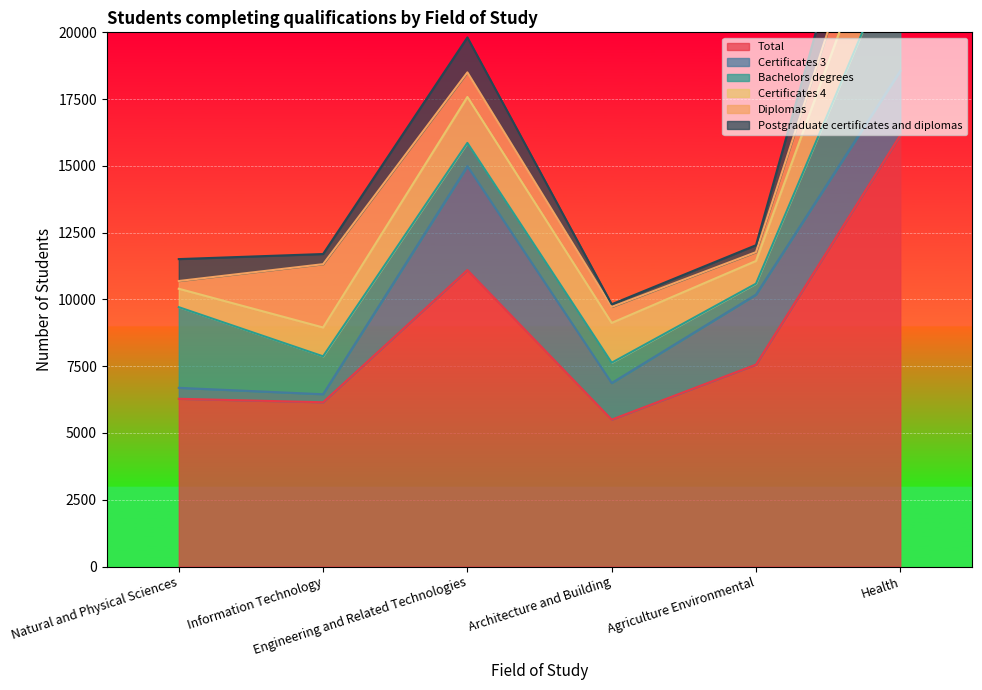

In Postgraduate certificates and diplomas, how many points are higher than both neighbors (excluding endpoints)?

1